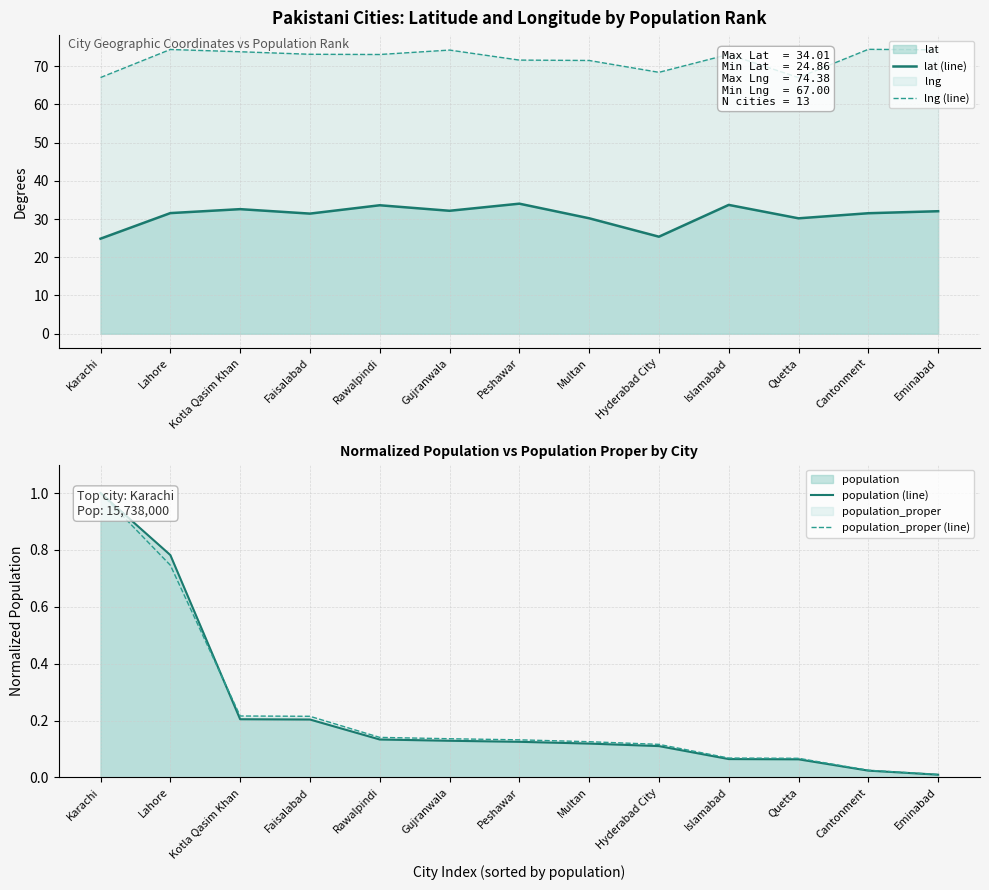

Between Kotla Qasim Khan and Quetta, which series saw the biggest shift?

lng (line)